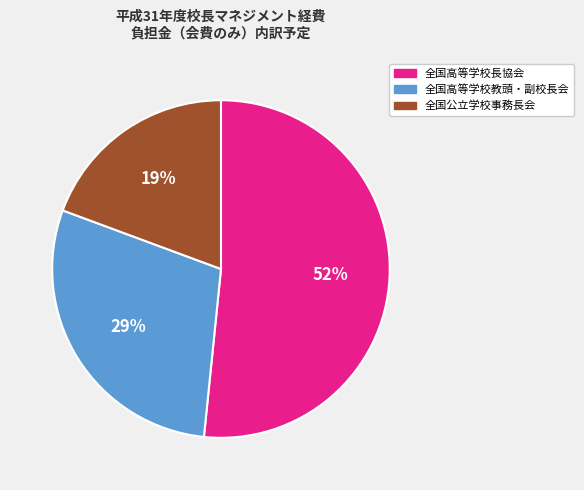

How many segments does this pie chart have?

3